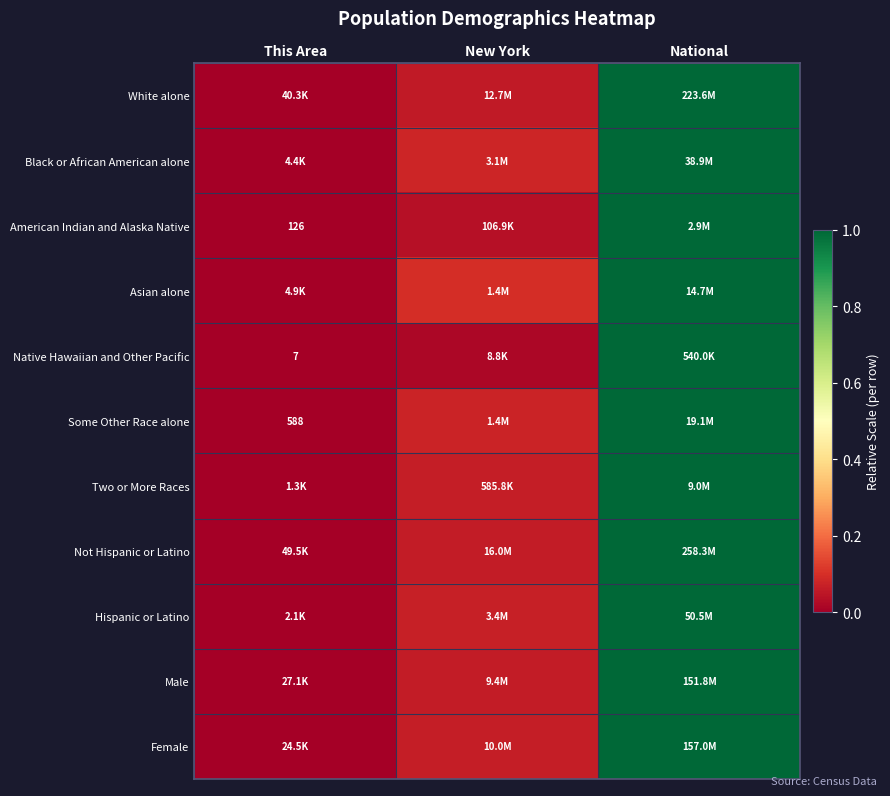

How many categories are shown in the chart?

3